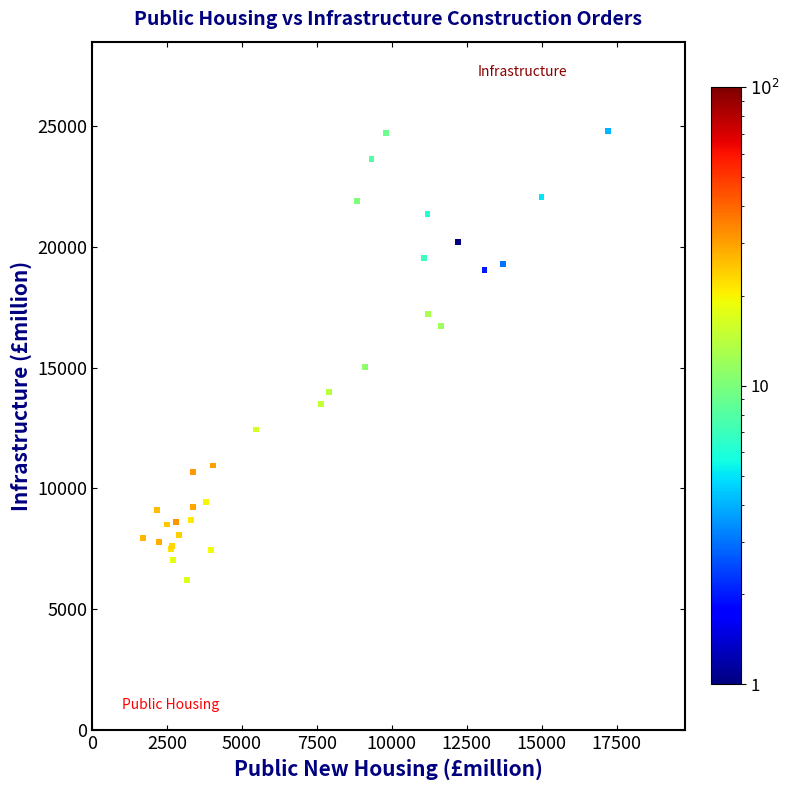

What Y value in the scatter plot is closest to 15503?

15013